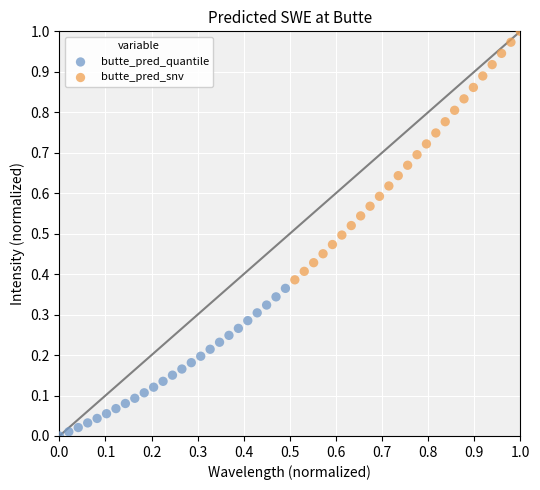

What are all the series names shown in the legend?

butte_pred_quantile, butte_pred_snv